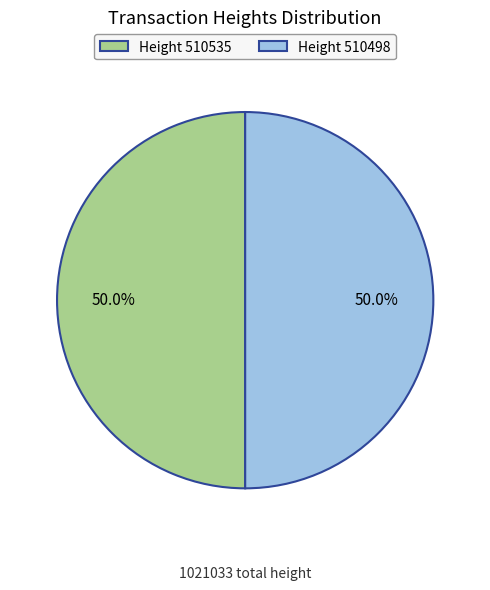

Do Height 510535 and Height 510498 together represent more than half of the pie?

Yes